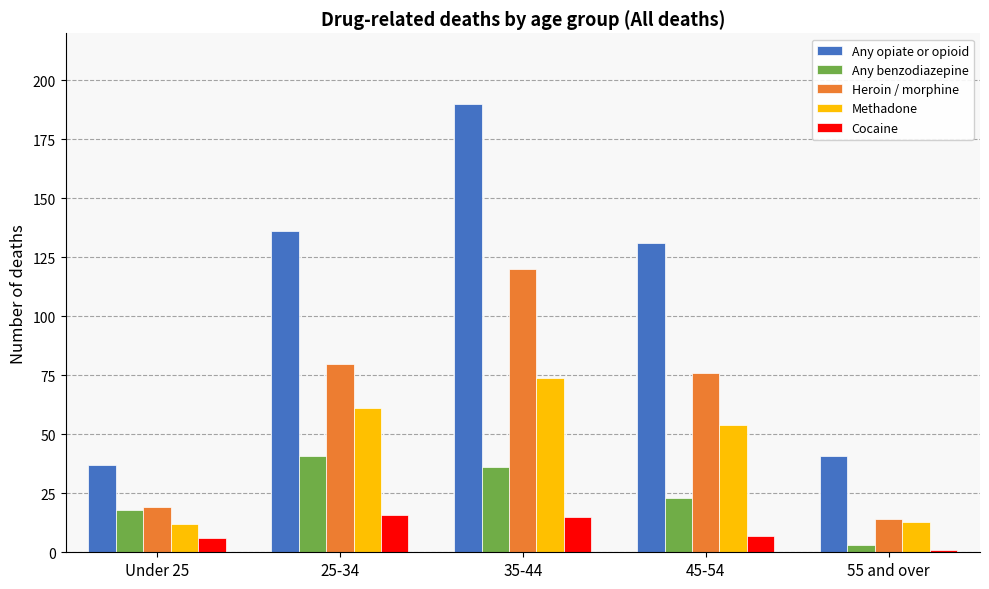

List the labels in order of Heroin / morphine value, largest first.

35-44, 25-34, 45-54, Under 25, 55 and over